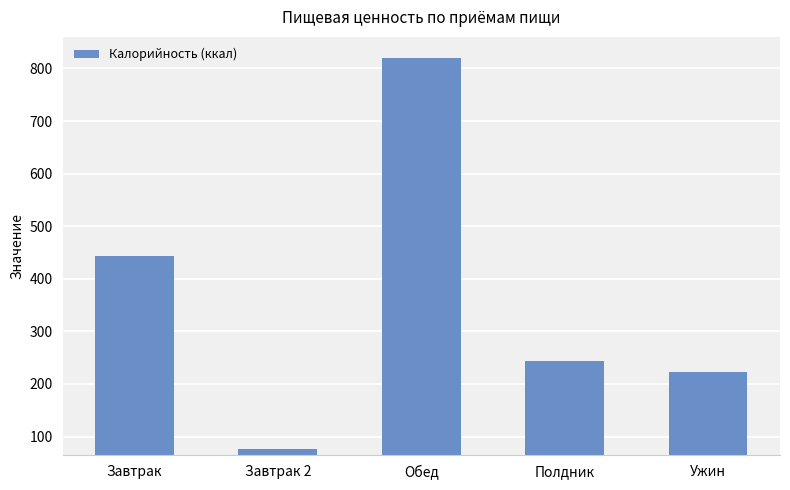

List the labels in order of value, largest first.

Обед, Завтрак, Полдник, Ужин, Завтрак 2